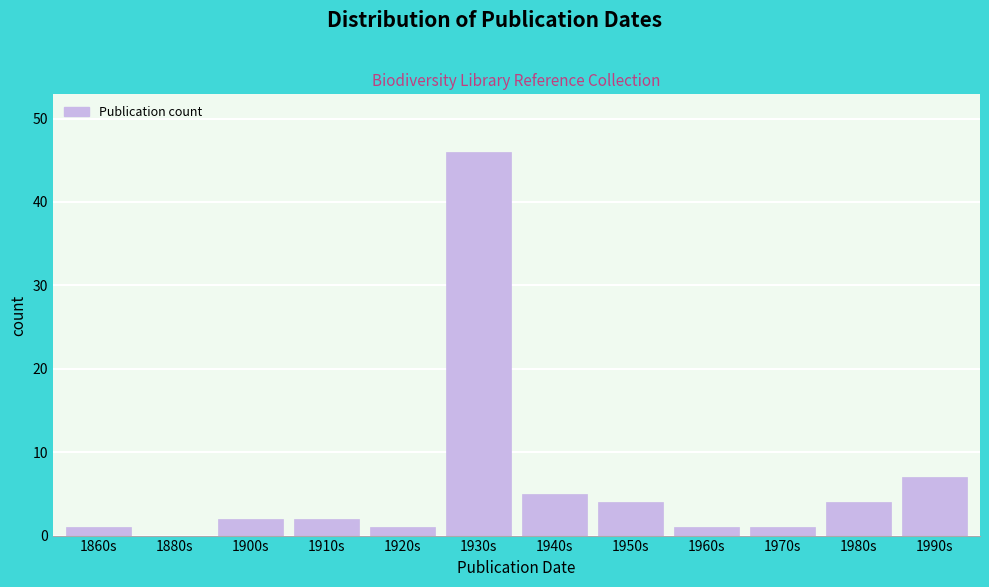

Reading left to right, list all the values displayed in this chart.

1860s=1	1880s=0	1900s=2	1910s=2	1920s=1	1930s=46	1940s=5	1950s=4	1960s=1	1970s=1	1980s=4	1990s=7